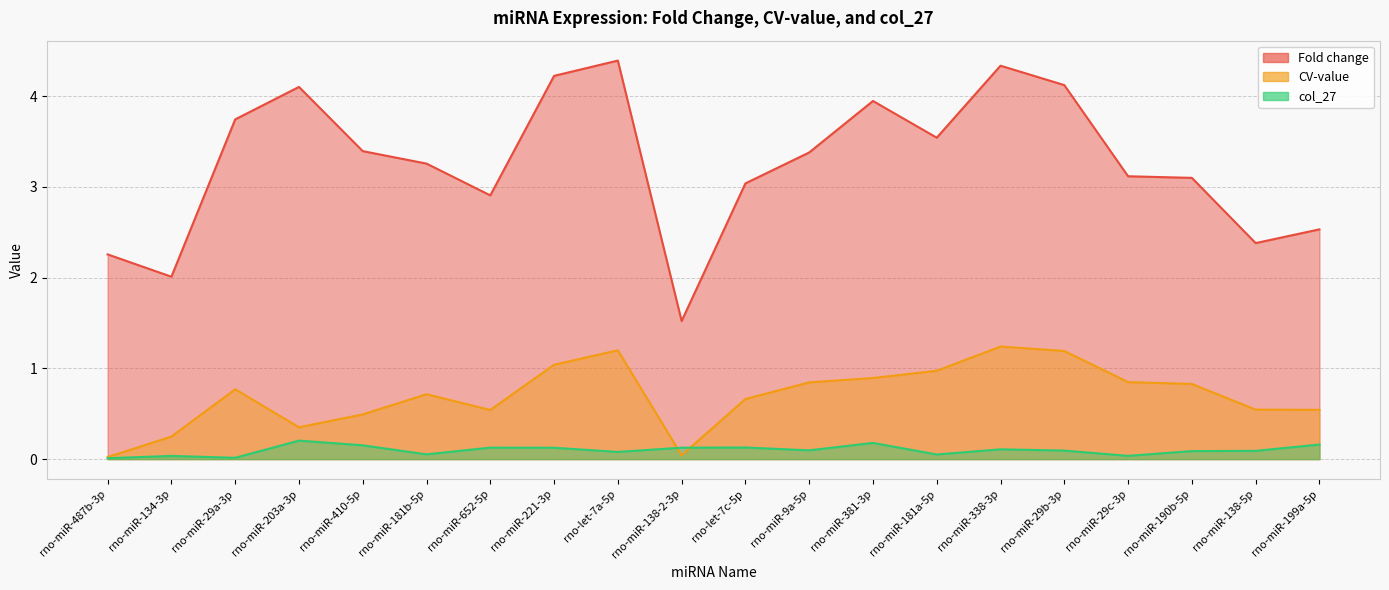

At how many categories does at least one series exceed 3?

14